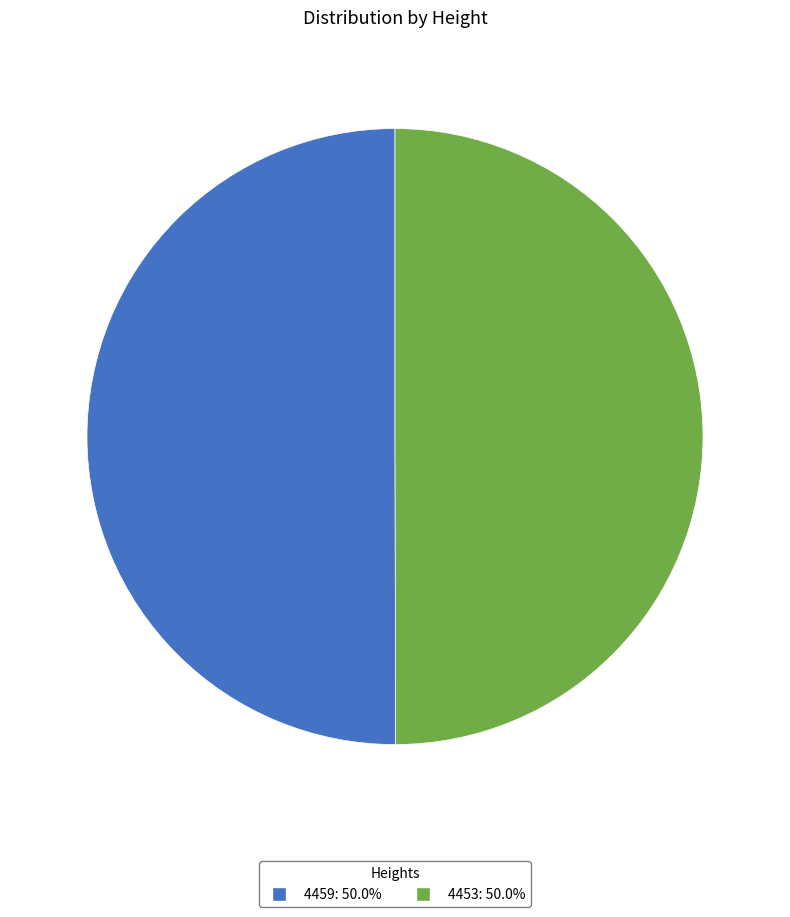

Is the sum of 4453 and 4459 greater than half?

Yes